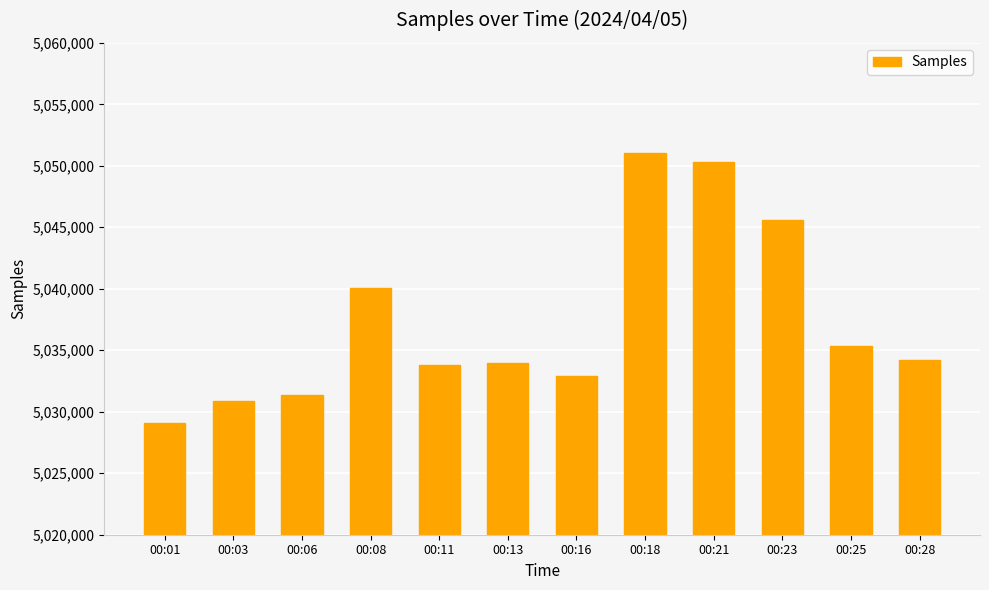

Reading left to right, transcribe all the data shown in this chart.

00:01=5029120	00:03=5030882	00:06=5031383	00:08=5040039	00:11=5033763	00:13=5033999	00:16=5032938	00:18=5051037	00:21=5050346	00:23=5045605	00:25=5035371	00:28=5034229